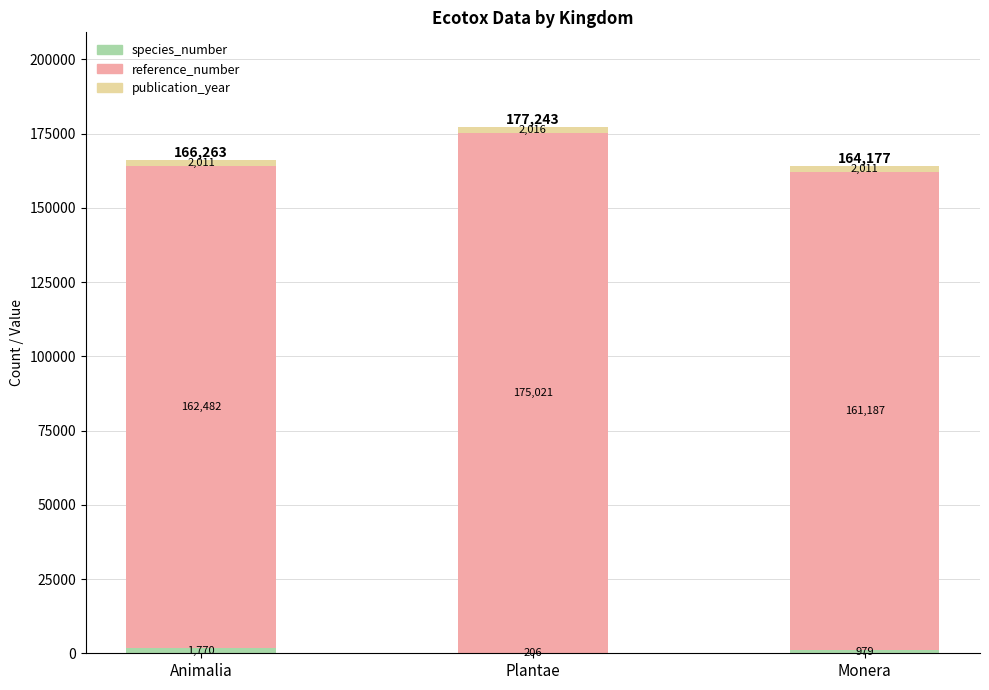

At which category is the sum across all series the highest?

Plantae